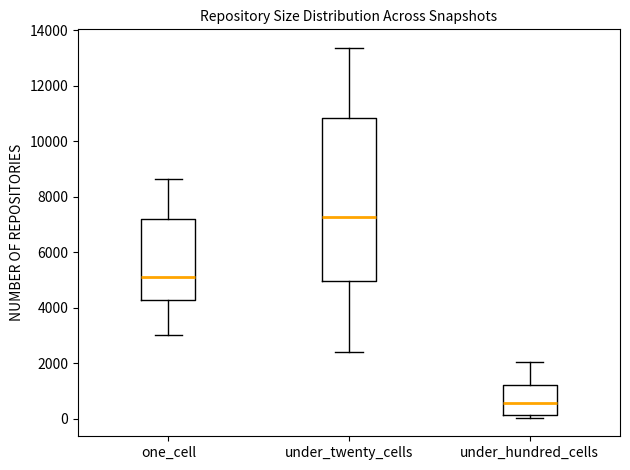

Where is the upper edge of the box for one_cell on the y-axis? The values are not printed on the chart, so give them approximately, as read against the axis.

7200